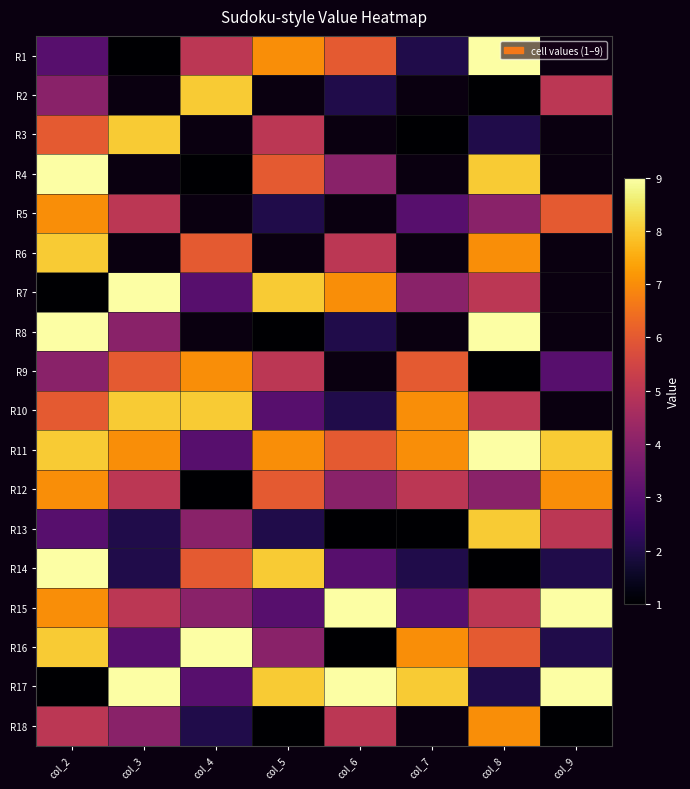

What is the approximate value of R17 at col_9?

9.0